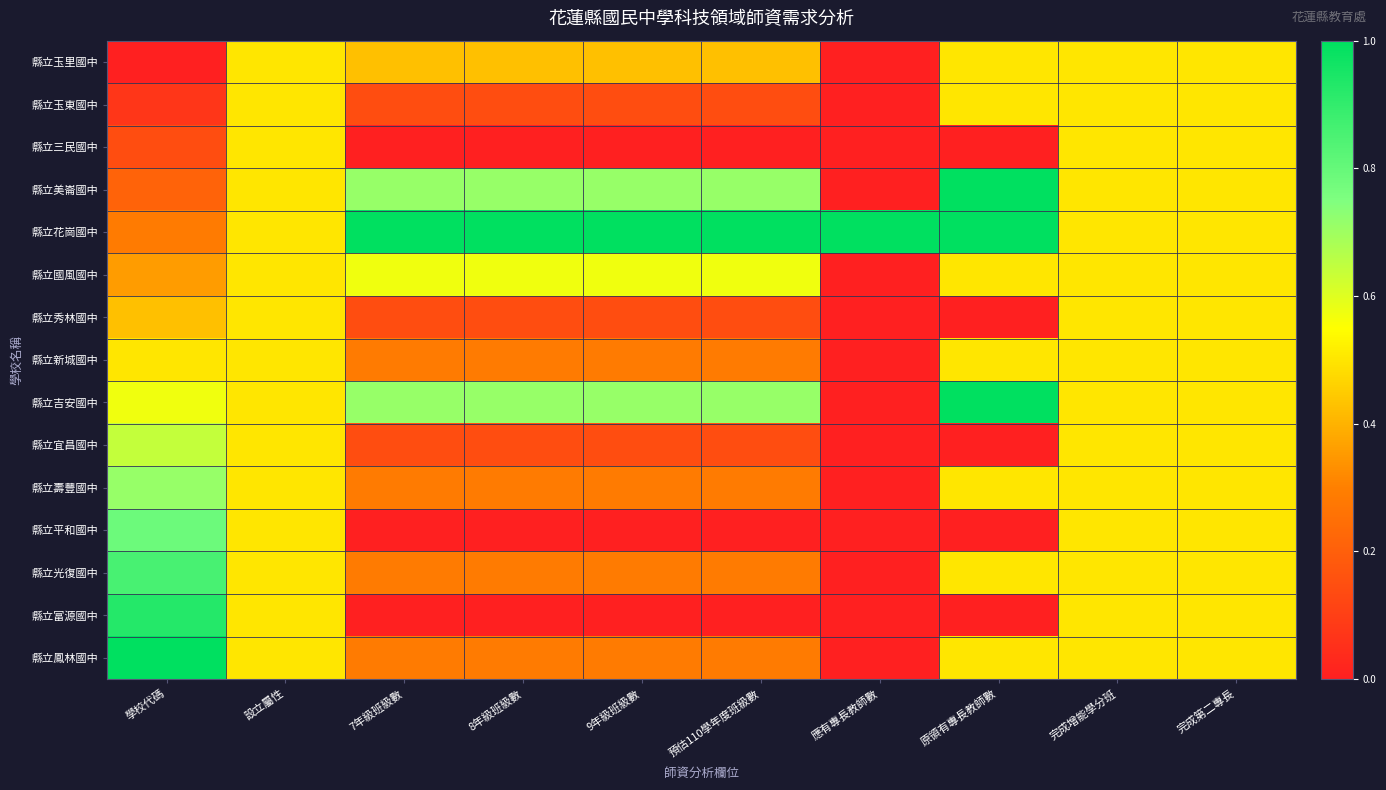

At how many categories does at least one series exceed 0?

10